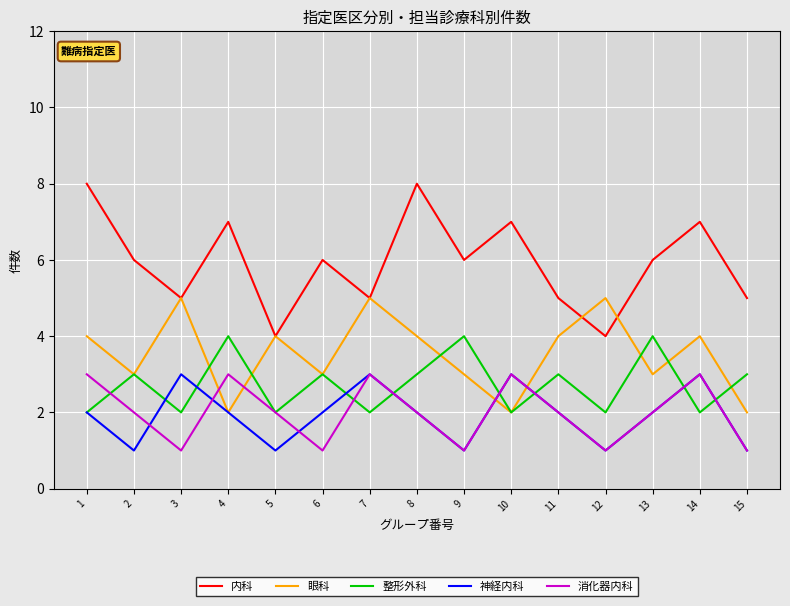

The value of 内科 at 4 is 7. True or false?

True